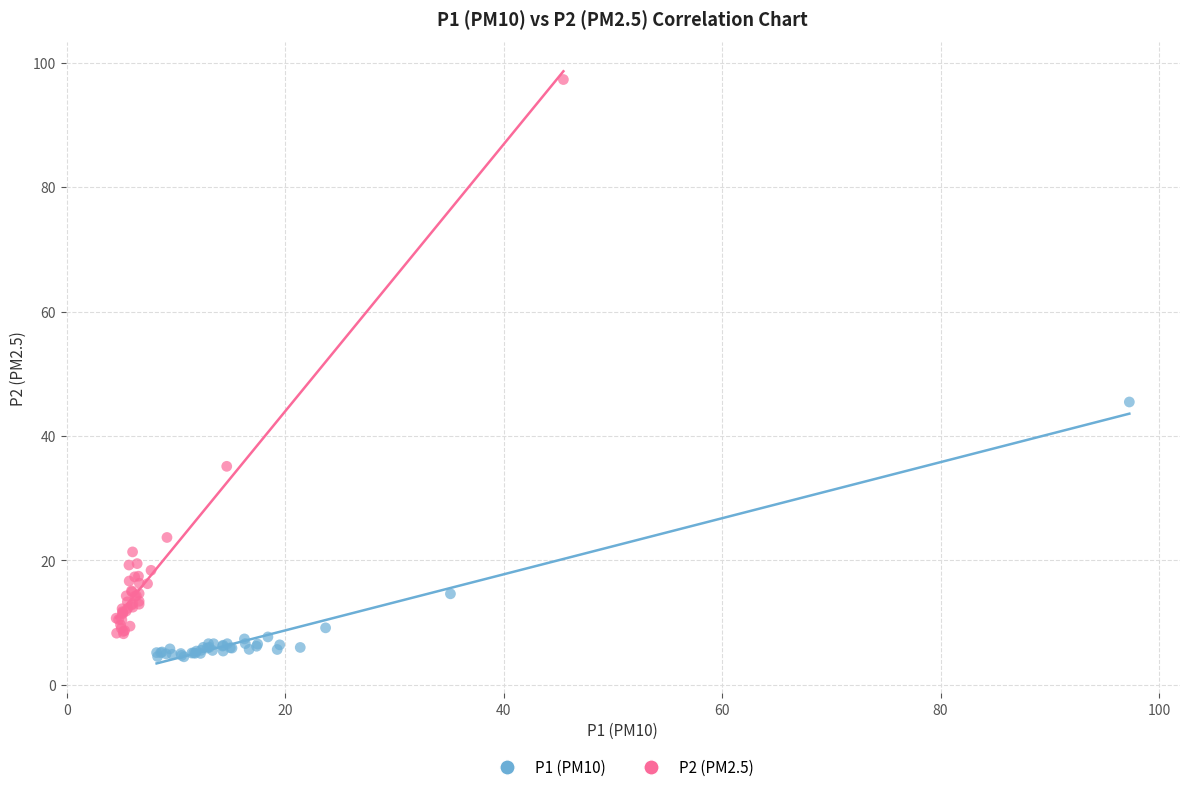

Which series contains the lowest Y value?

P1 (PM10)